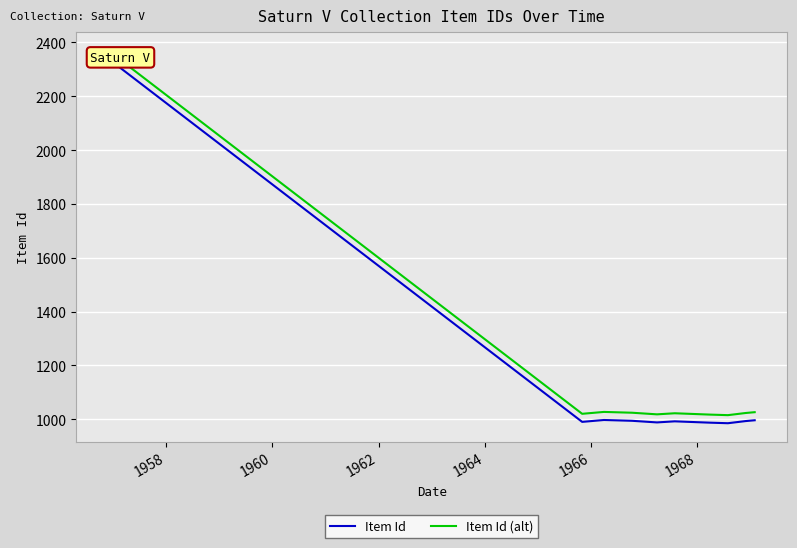

True or false: Item Id (alt) and Item Id cross at least once.

False